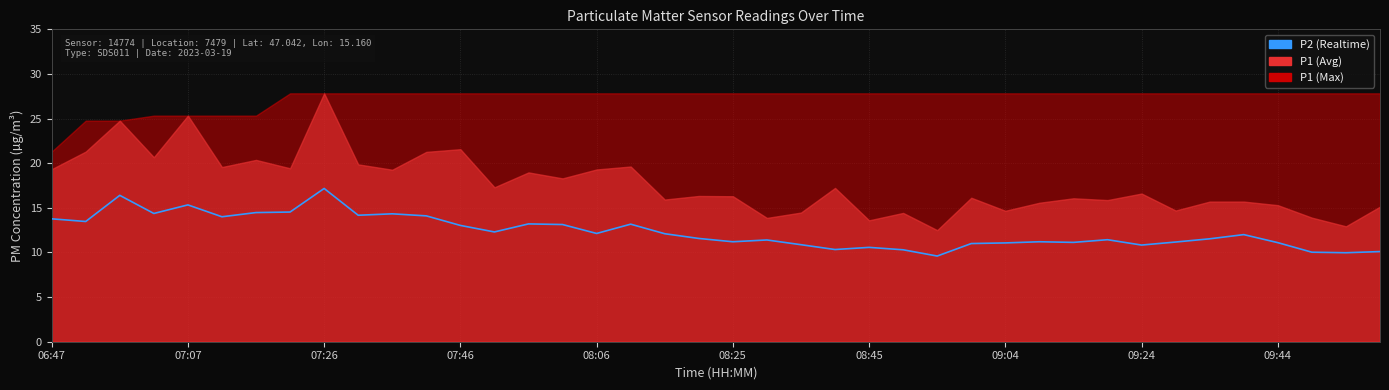

Reading right to left, what are all the values shown in this chart?

10.1	10.0	10.0	11.1	12.0	11.5	11.2	10.8	11.4	11.1	11.2	11.1	11.0	9.6	10.3	10.6	10.3	10.9	11.4	11.2	11.6	12.1	13.2	12.1	13.1	13.2	12.3	13.0	14.1	14.3	14.2	17.2	14.5	14.5	14.0	15.3	14.4	16.4	13.5	13.8